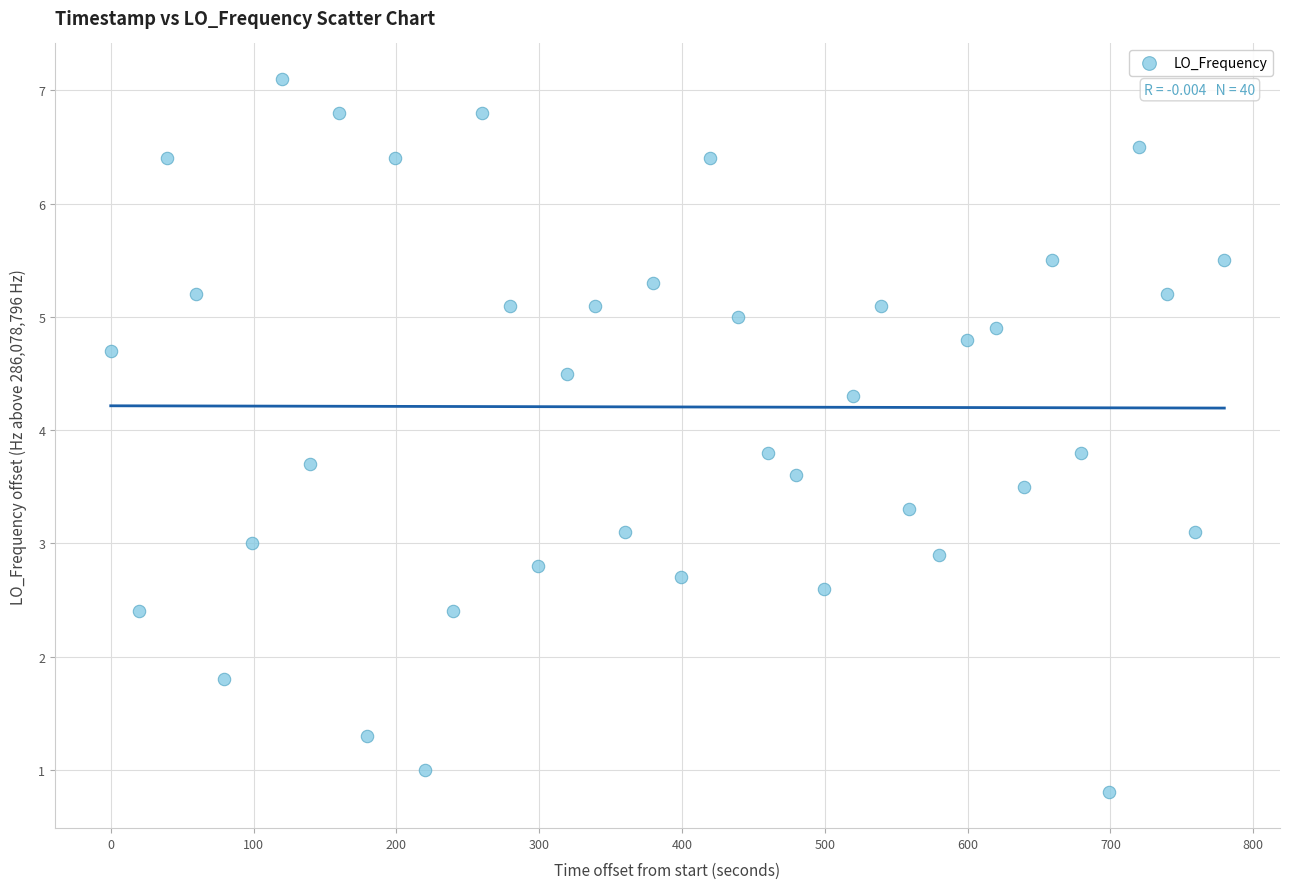

What is the range of X values (max minus min)?

779.7